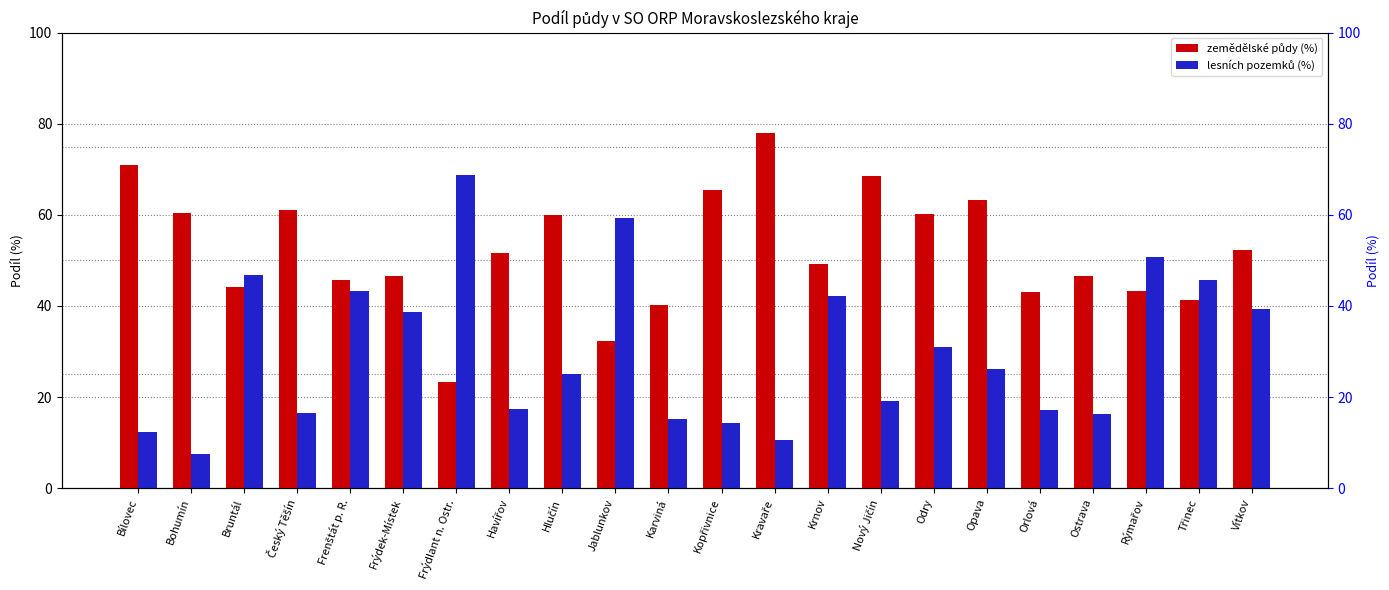

What is the difference between the second highest and minimum values in the lesních pozemků (%) series?

51.9